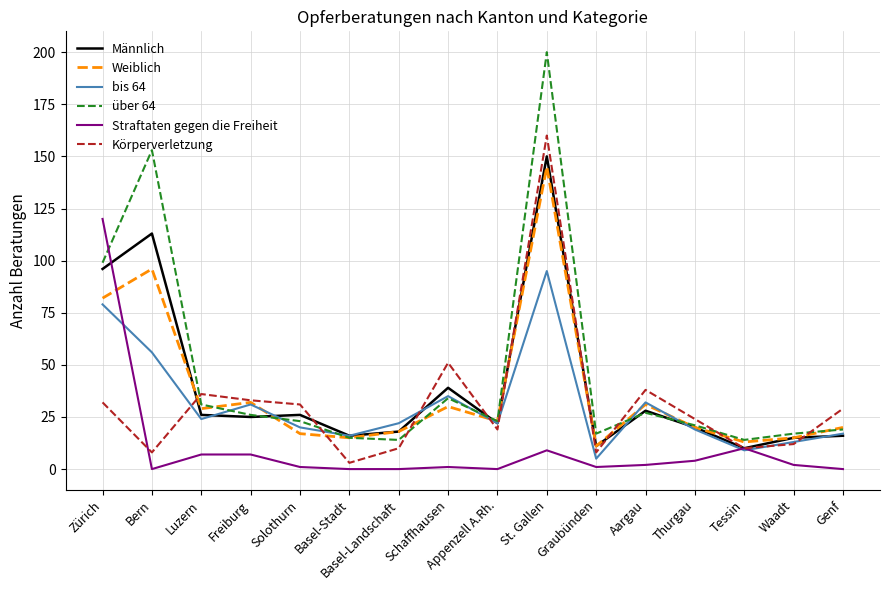

The value of Körperverletzung at Freiburg is 33. True or false?

True